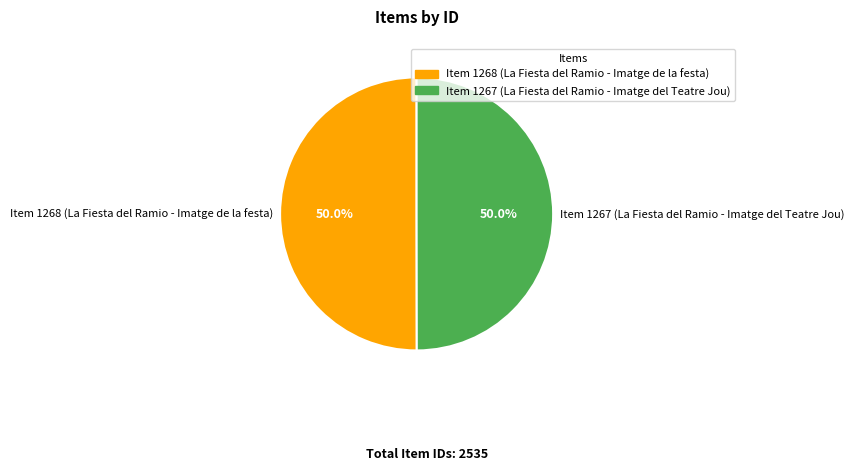

Is it true that Item 1268 (La Fiesta del Ramio - Imatge de la festa) is 50% of the pie?

True